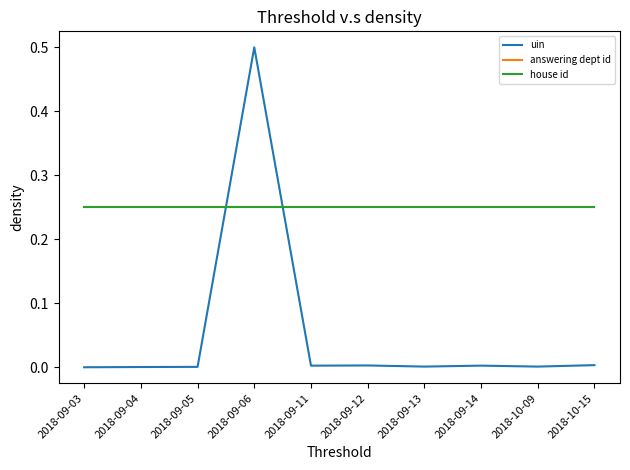

Rank the categories by uin value from lowest to highest.

2018-09-03, 2018-09-04, 2018-09-05, 2018-09-13, 2018-10-09, 2018-09-11, 2018-09-14, 2018-09-12, 2018-10-15, 2018-09-06